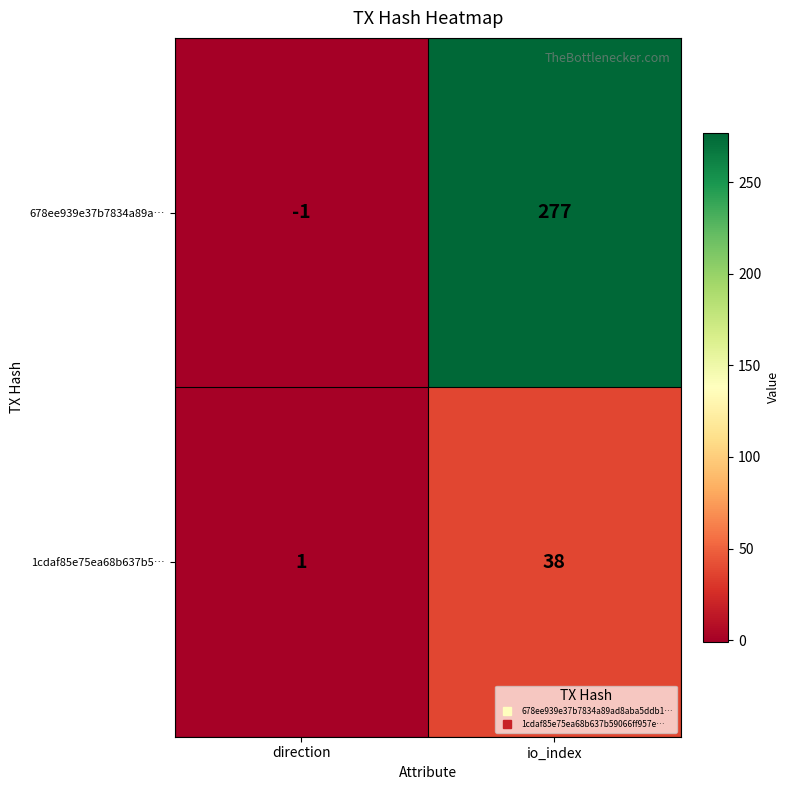

Which category has the highest value across all series?

io_index